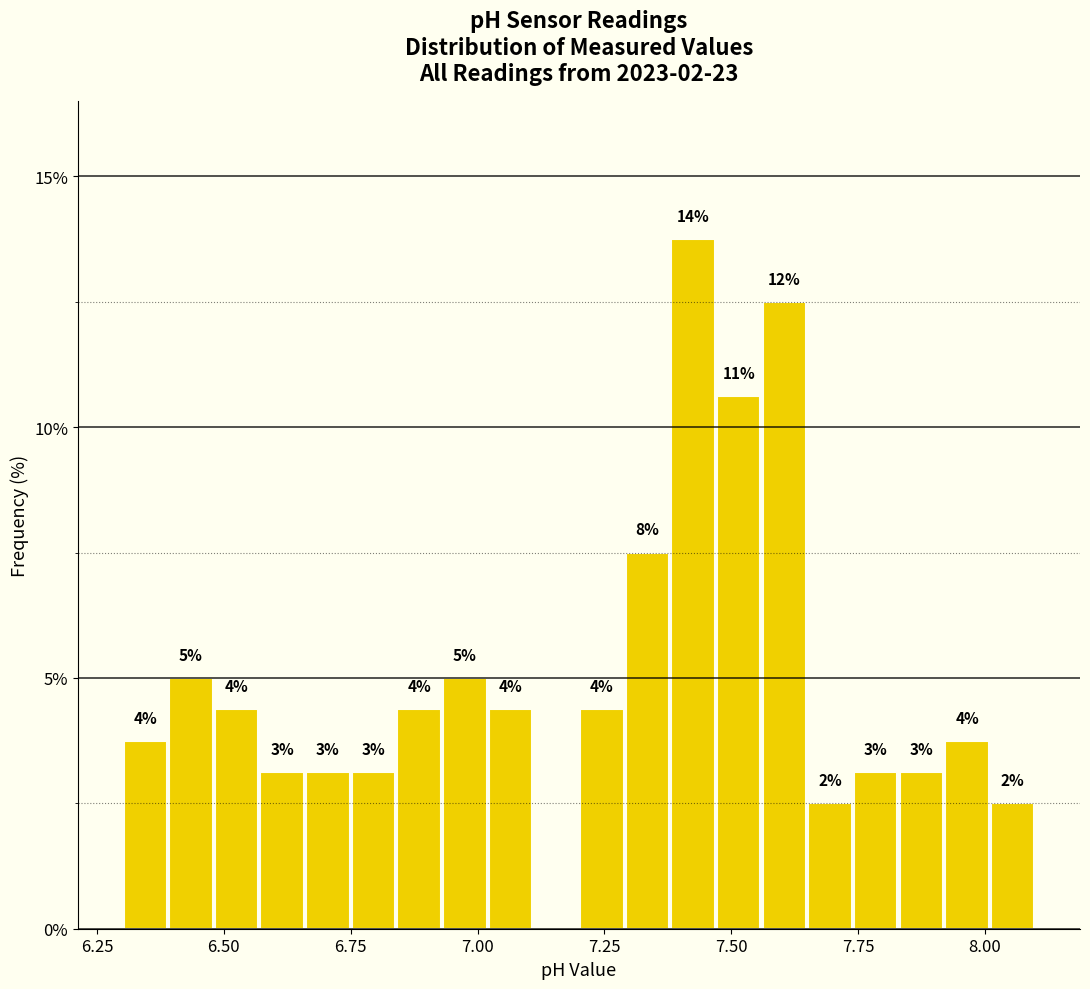

Around what value on the x-axis is the tallest bar? Give the approximate position of its centre, as read against the axis.

7.45